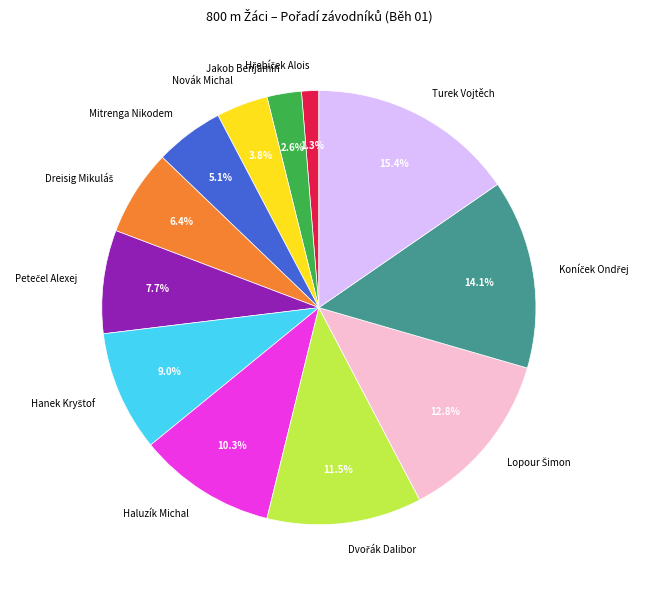

Is the sum of Turek Vojtěch and Jakob Benjamin greater than half?

No